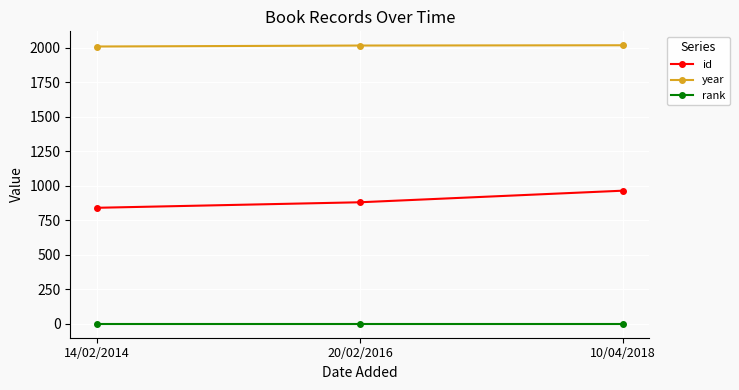

What is the greatest value displayed?

2018